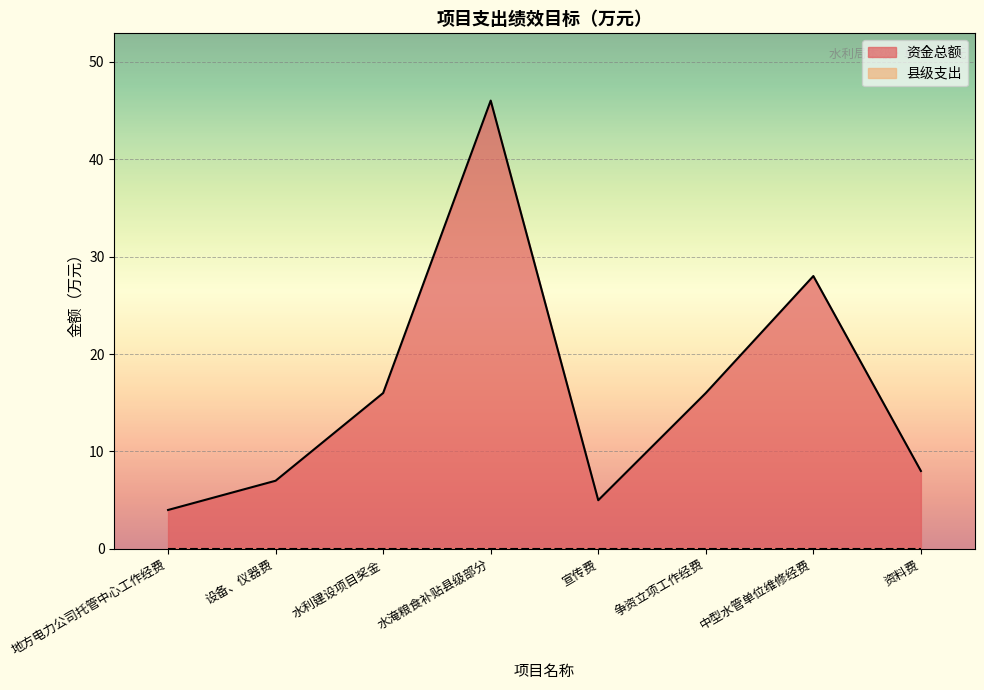

Rank the categories by value from highest to lowest.

水淹粮食补贴县级部分, 中型水管单位维修经费, 水利建设项目奖金, 争资立项工作经费, 资料费, 设备、仪器费, 宣传费, 地方电力公司托管中心工作经费